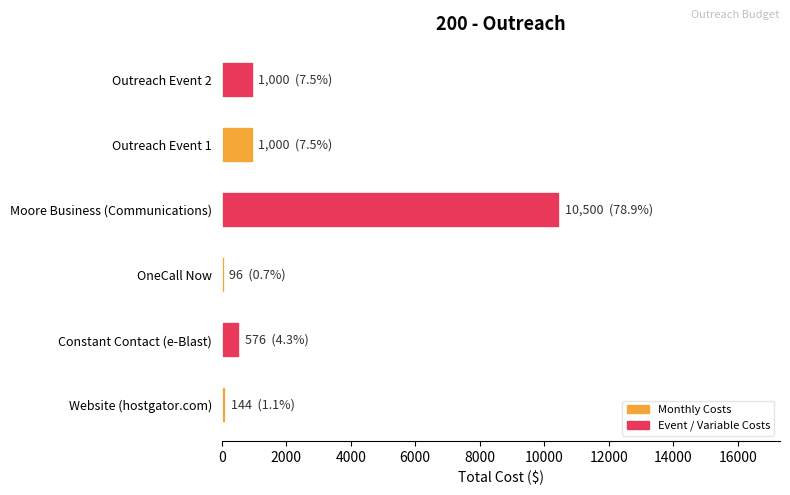

The value at Constant Contact (e-Blast) is 576. True or false?

True